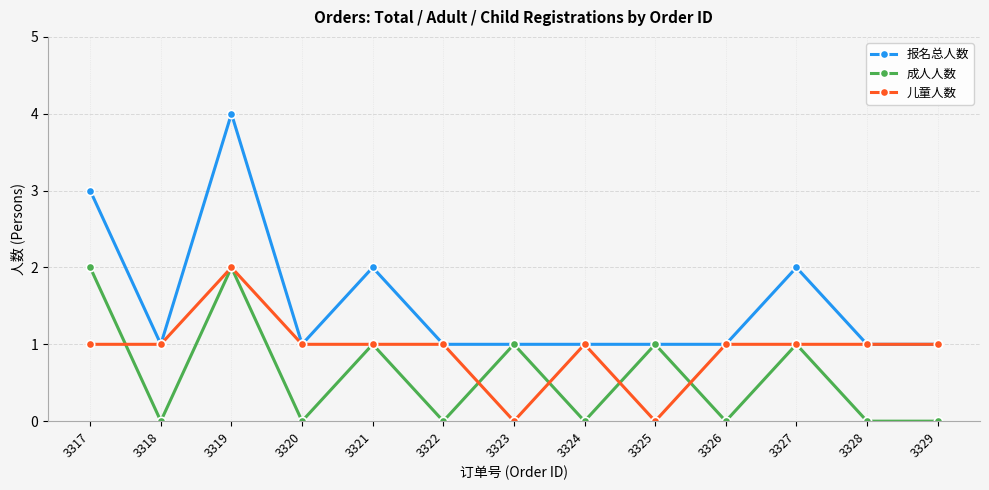

Which series has the widest spread of values?

报名总人数